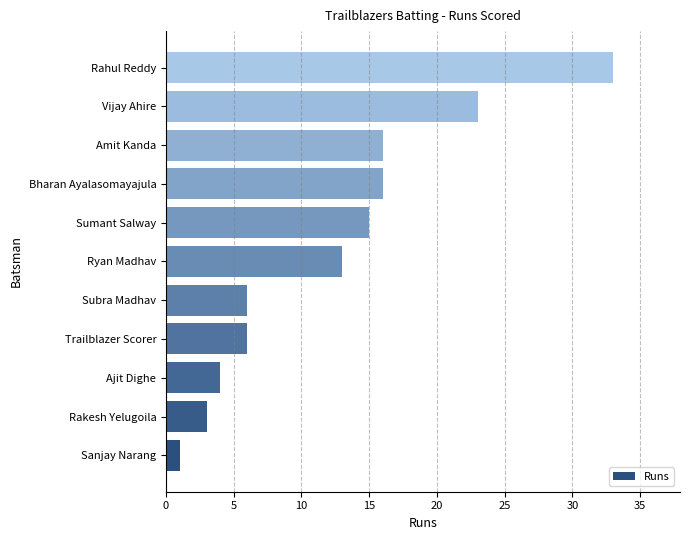

Which label corresponds to the largest value in the chart?

Rahul Reddy